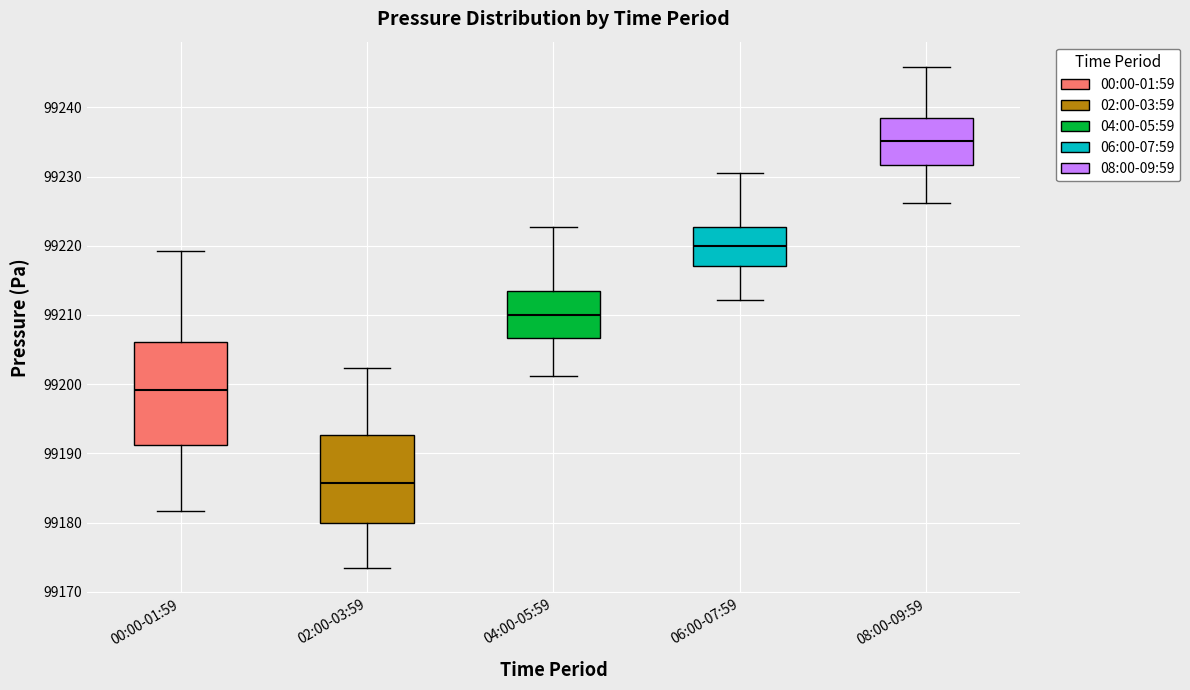

Which box is the tallest, from its lower edge to its upper edge?

00:00-01:59